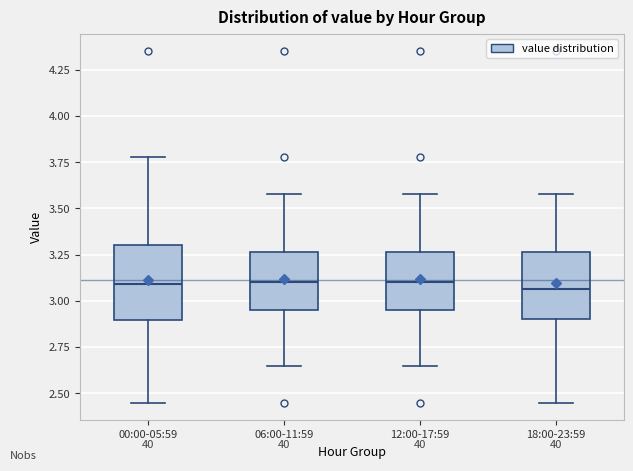

Reading left to right, transcribe this box plot: for each box, give where its median line is, the range the box spans, and where its two whiskers end, as read against the y-axis. The values are not printed on the chart, so give them approximately, as read against the axis.

00:00-05:59: median 3.10, box 2.90 to 3.30, whiskers 2.45 to 3.80
06:00-11:59: median 3.10, box 2.95 to 3.25, whiskers 2.65 to 3.60
12:00-17:59: median 3.10, box 2.95 to 3.25, whiskers 2.65 to 3.60
18:00-23:59: median 3.05, box 2.90 to 3.25, whiskers 2.45 to 3.60